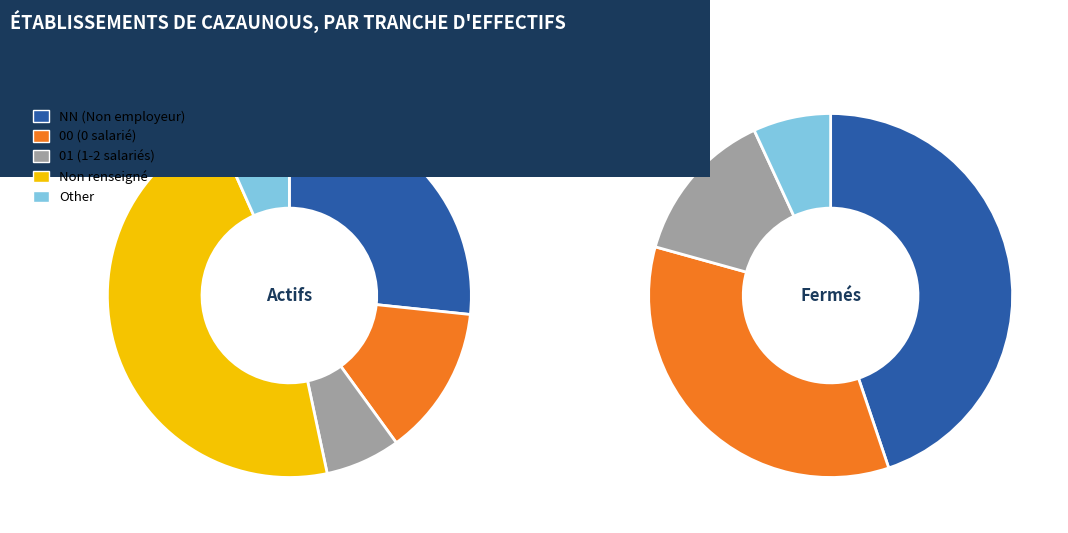

How many segments does this pie chart have?

5